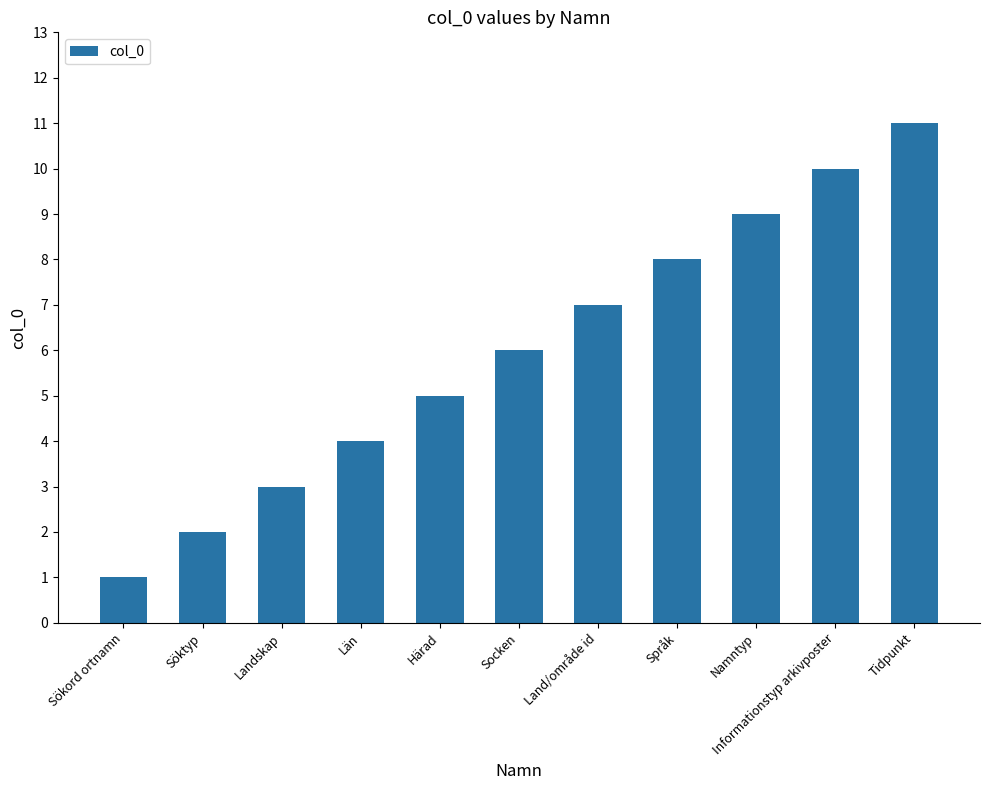

Reading right to left, extract all data points from this chart.

Tidpunkt=11	Informationstyp arkivposter=10	Namntyp=9	Språk=8	Land/område id=7	Socken=6	Härad=5	Län=4	Landskap=3	Söktyp=2	Sökord ortnamn=1